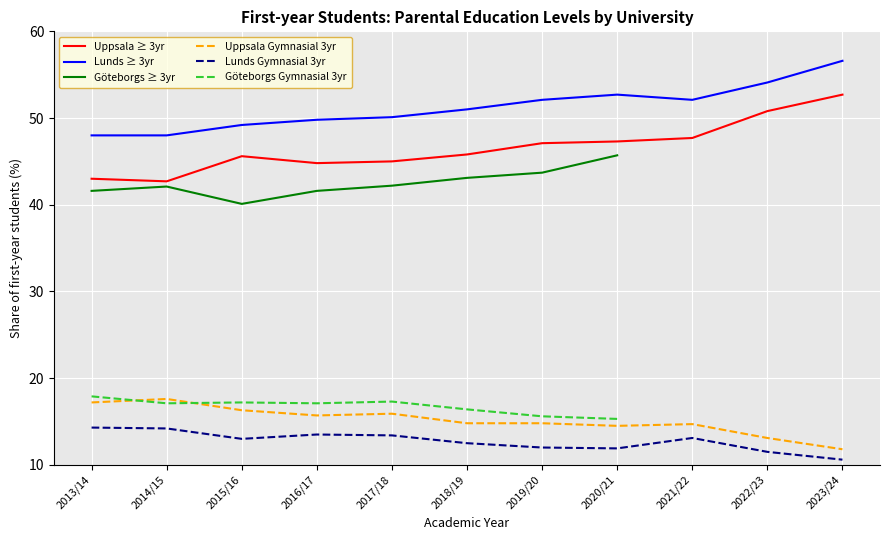

What is the label of the 2nd point from the right?

2022/23